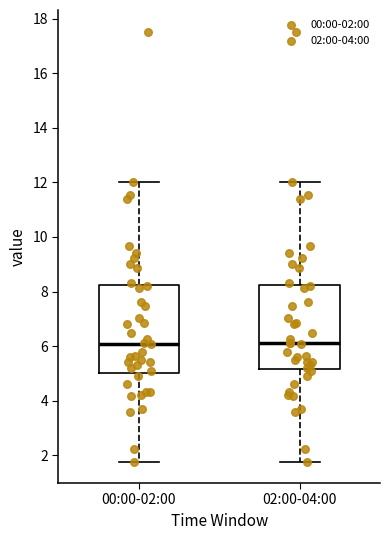

Reading left to right, read every box against the y-axis: the position of its median line, the range the box covers, and the ends of its whiskers. The values are not printed on the chart, so give them approximately, as read against the axis.

00:00-02:00: median 6.0, box 5.0 to 8.2, whiskers 1.8 to 12.0
02:00-04:00: median 6.2, box 5.2 to 8.2, whiskers 1.8 to 12.0